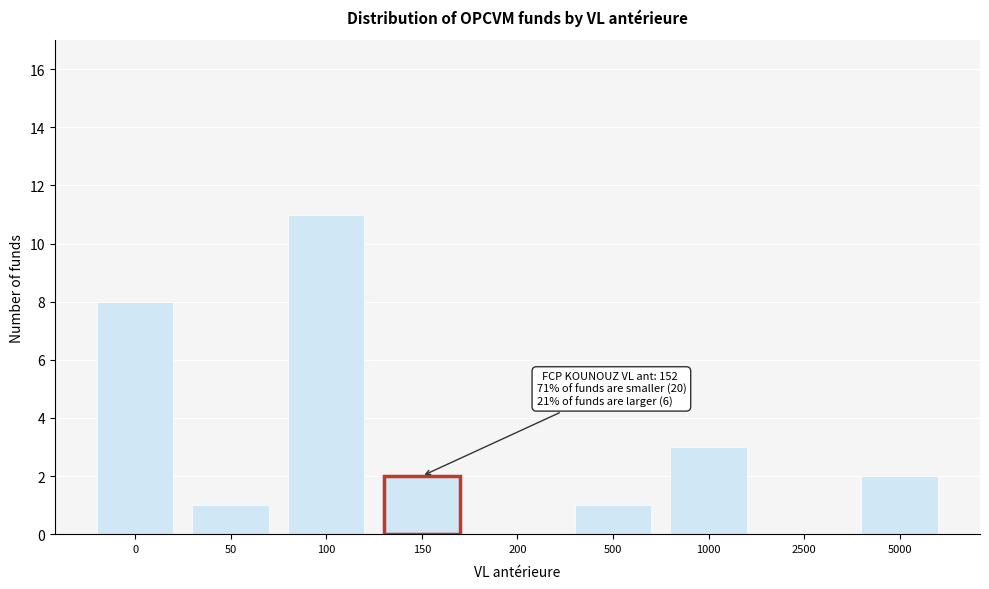

Reading left to right, extract all data points from this chart.

0=8	50=1	100=11	150=2	200=0	500=1	1000=3	2500=0	5000=2